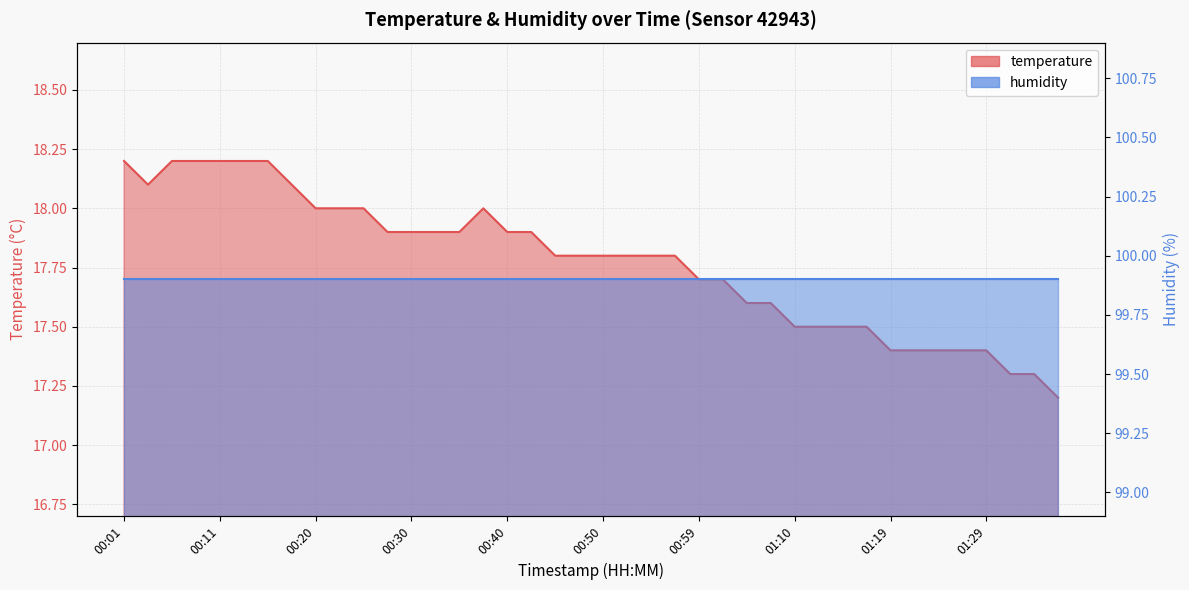

At which category does the chart reach its peak across all series?

00:01